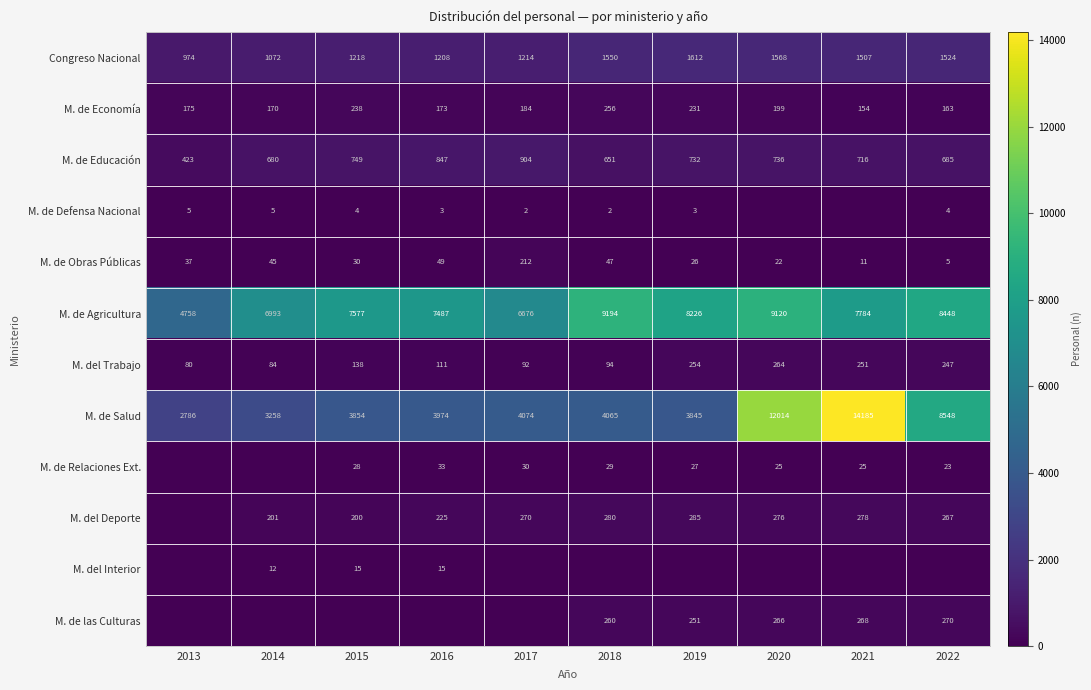

The M. de Relaciones Ext. series shows 27 at 2019. True or false?

True